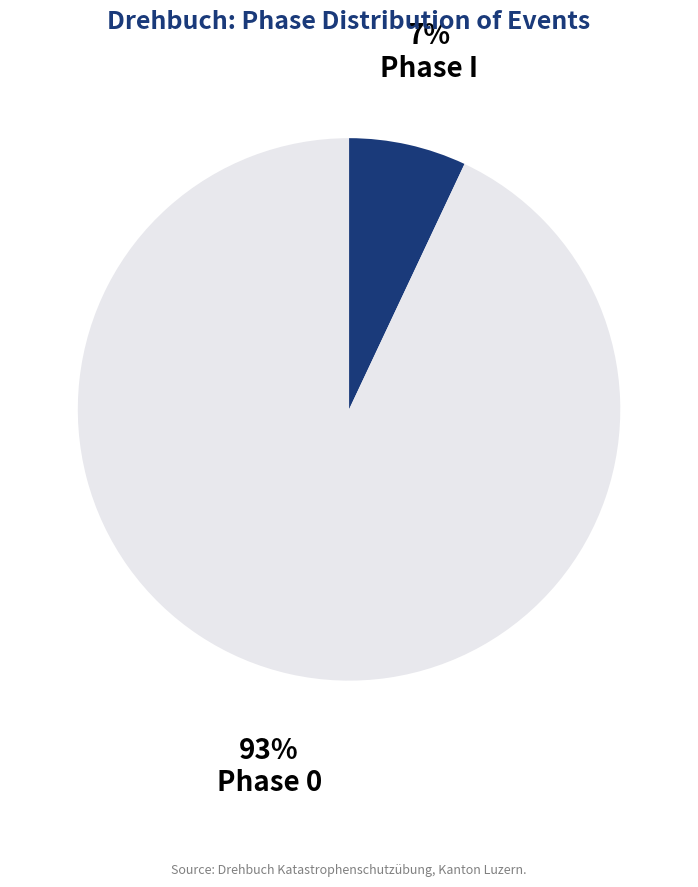

To the nearest percent, what is the average slice percentage?

50%